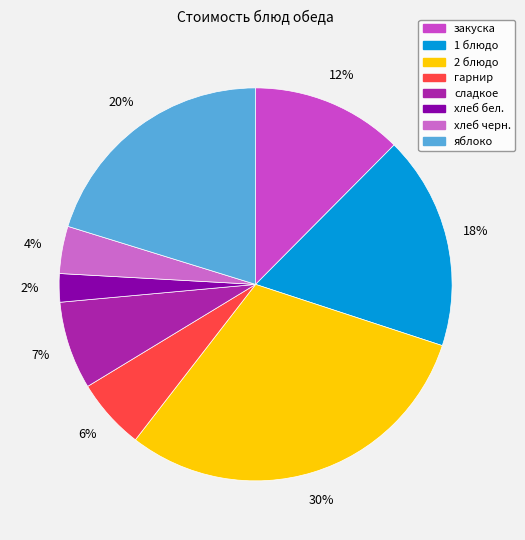

How many slices are in this pie chart?

8